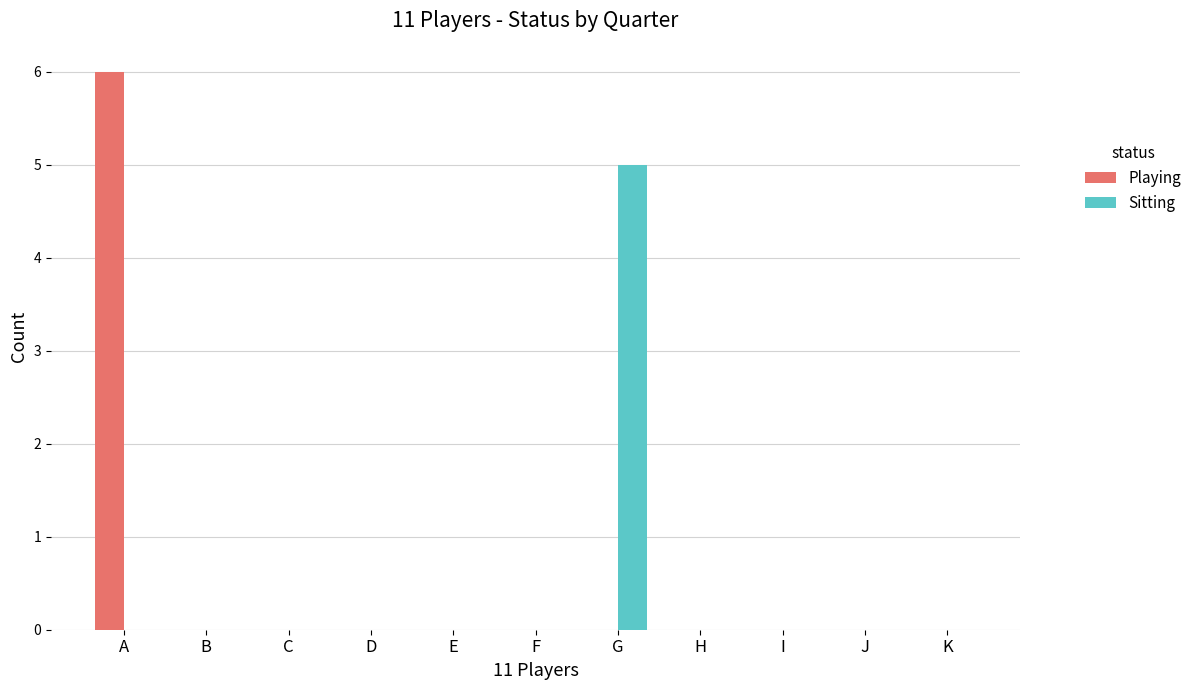

At which category is the sum across all series the highest?

A